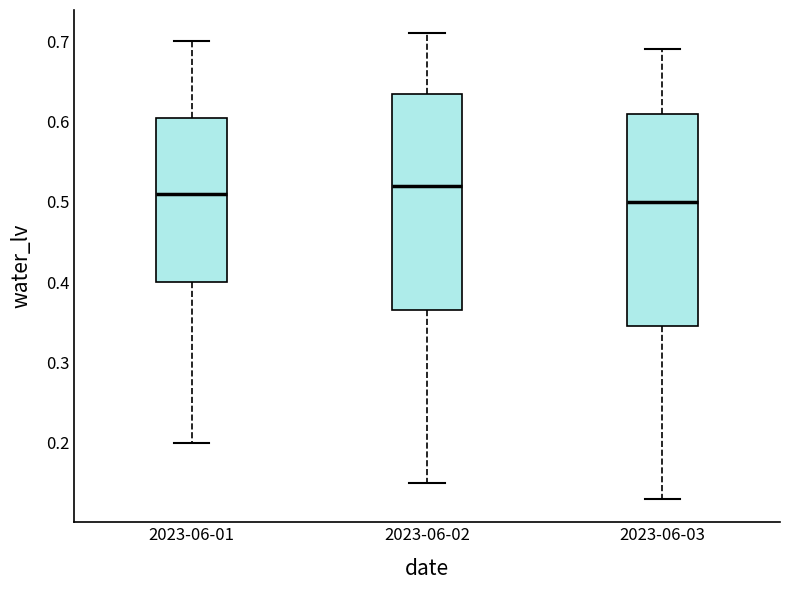

Which box has the lowest median line?

2023-06-03